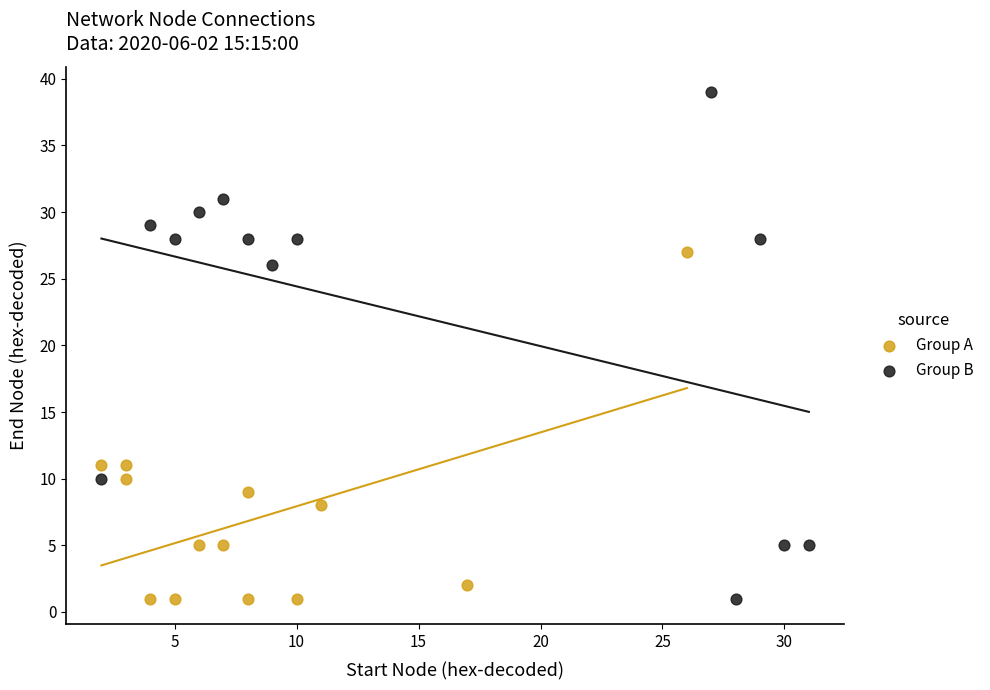

Which series has the widest spread of Y values?

Group B